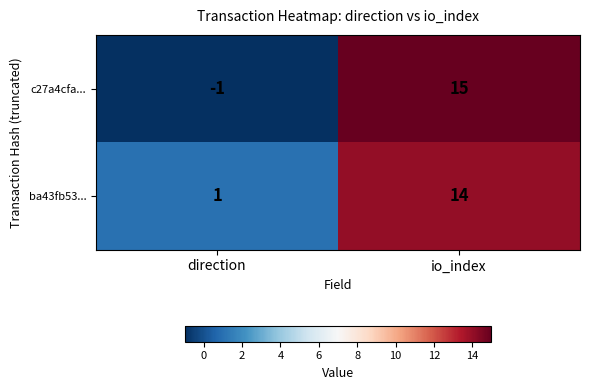

Rank the series at io_index from highest to lowest value.

c27a4cfa..., ba43fb53...